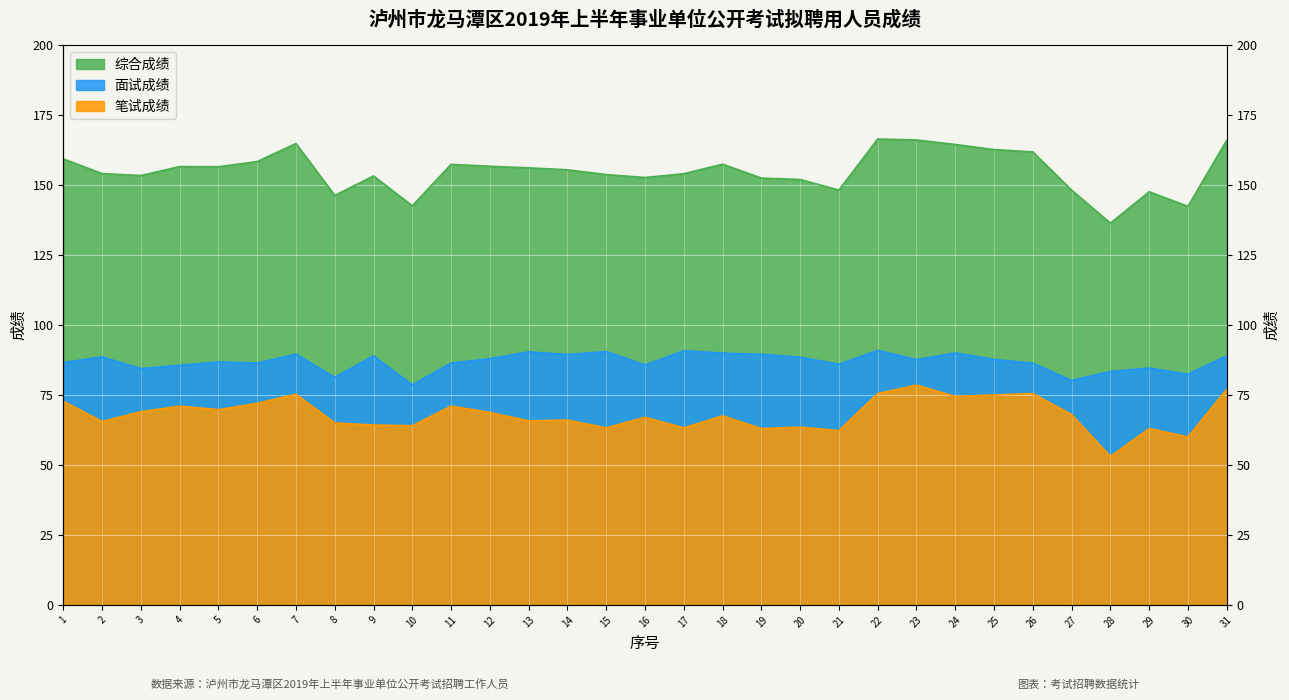

At which label does 综合成绩 first exceed 155?

1